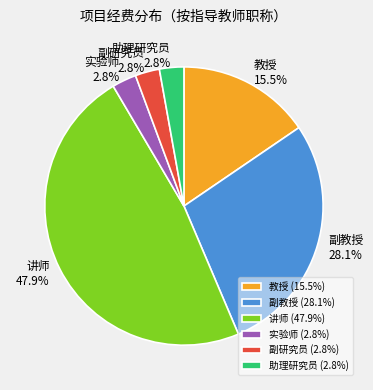

How much of the chart is everything except 教授?

84.5%